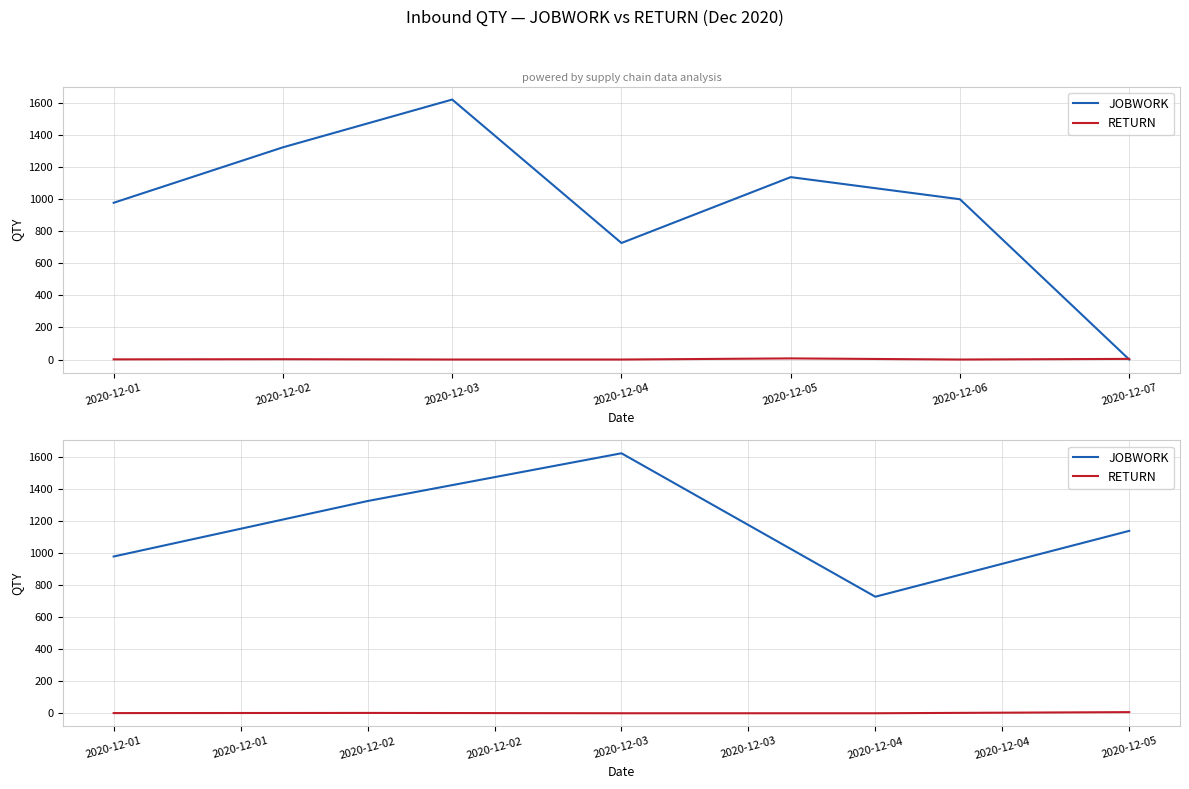

Which category has the lowest value across all series?

2020-12-03